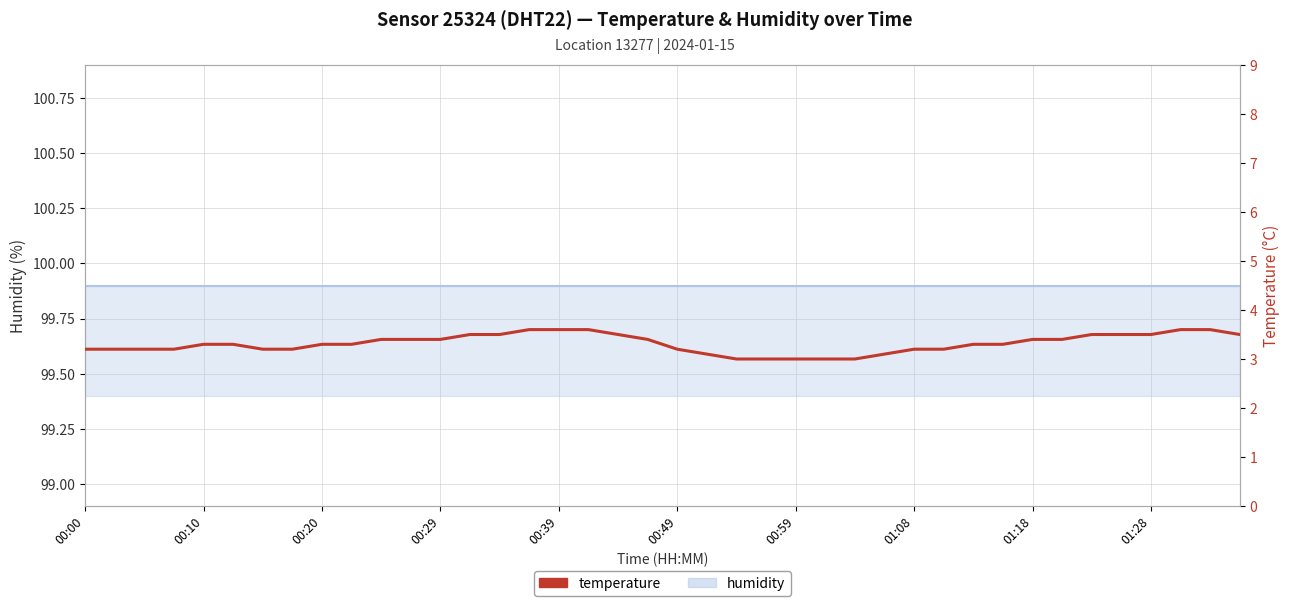

How many data points does each series have?

40